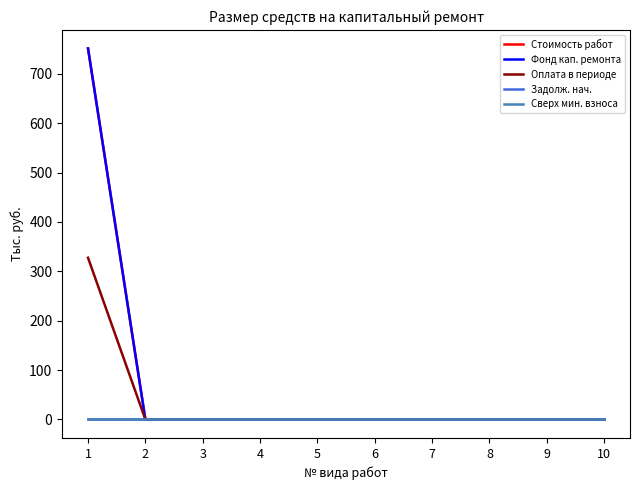

At which label does Оплата в периоде reach its peak?

1